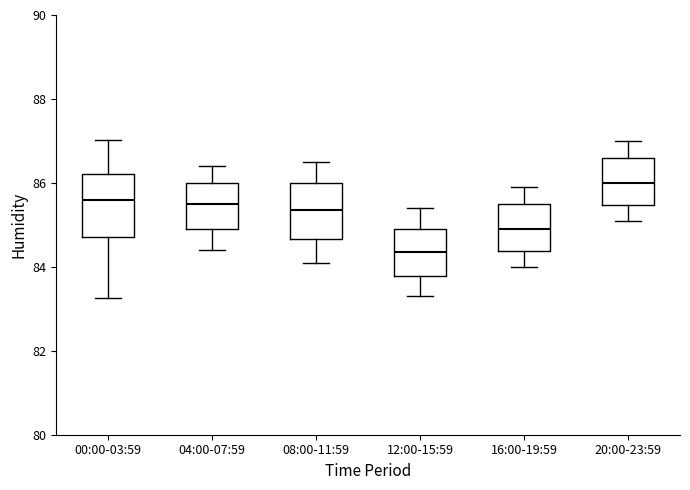

Which box's median line is the lowest?

12:00-15:59